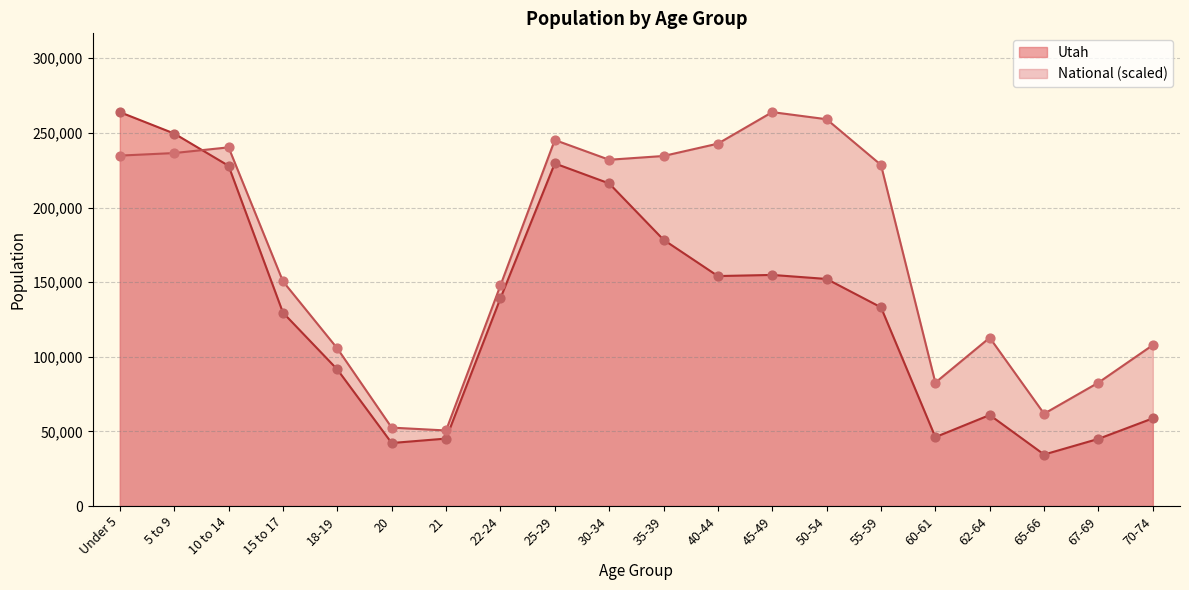

Which series has the largest Y range (max minus min)?

Utah